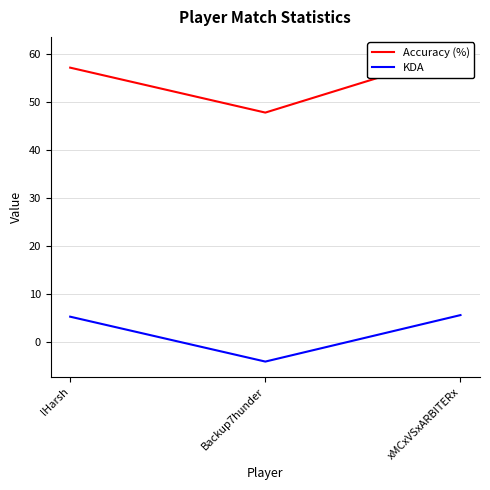

Where is Accuracy (%) nearest to the value 54?

lHarsh